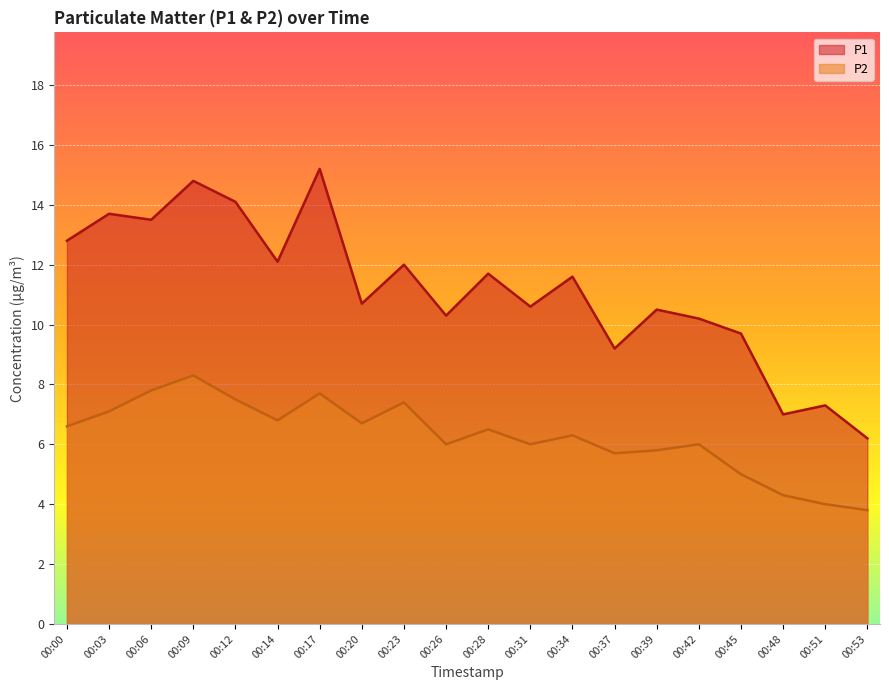

What is the difference between the maximum and minimum values in the P2 series?

4.5